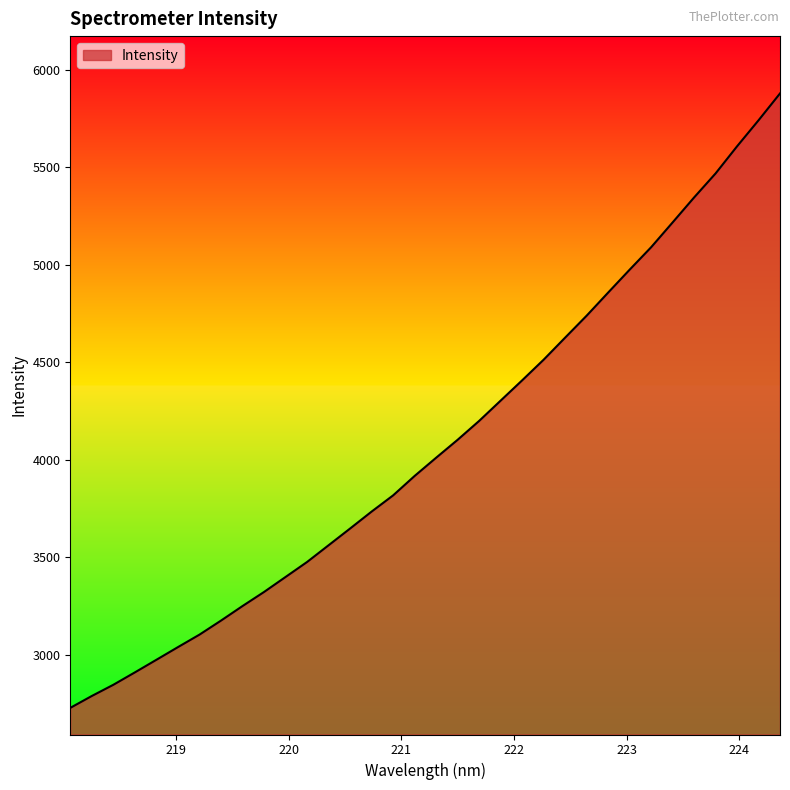

What is the greatest value displayed?

5877.5